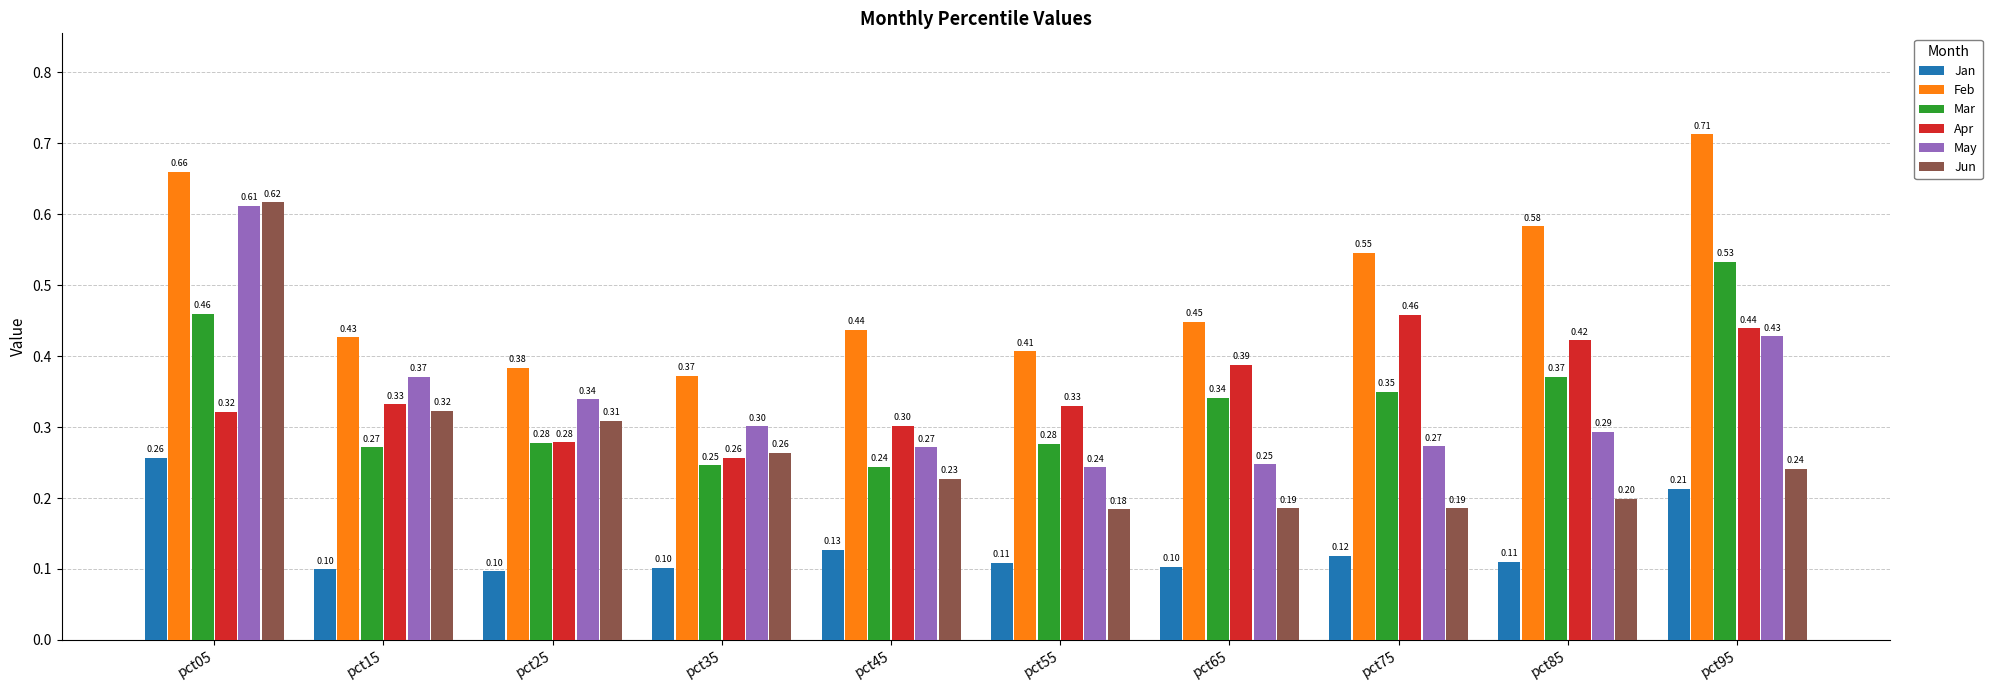

Which series has the largest range (max minus min)?

Jun